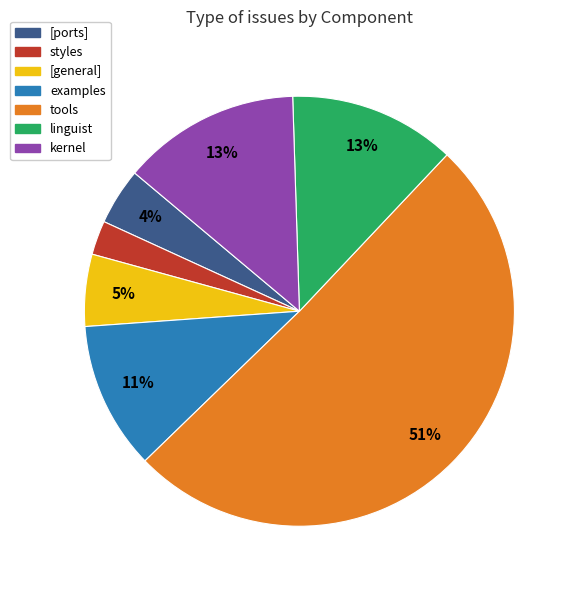

Is it true that linguist is 27% of the pie?

False